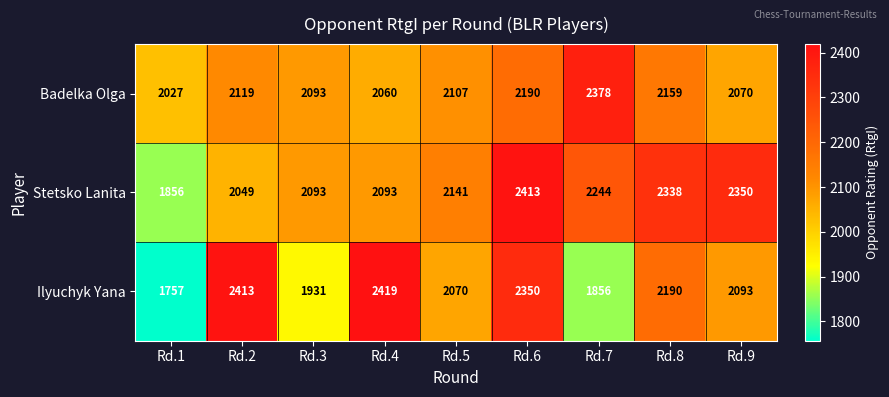

What is the sum of all Ilyuchyk Yana values?

19079